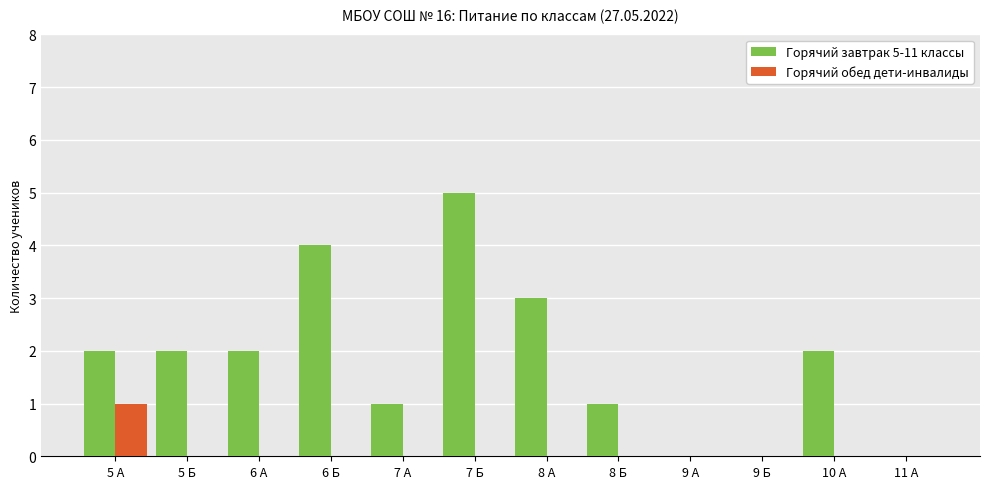

What is the total value across all series at 7 А?

1